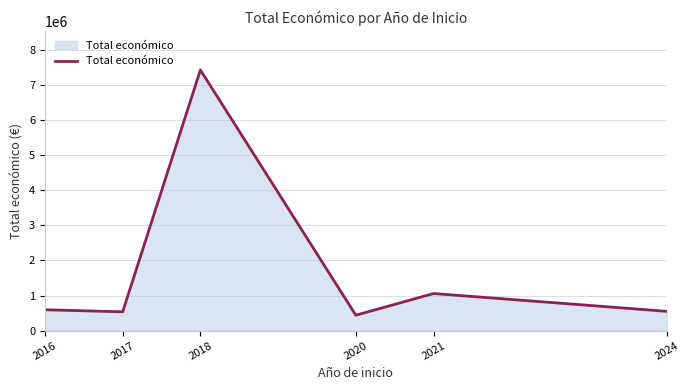

What is the approximate value at 2016, to the nearest 50?

595250